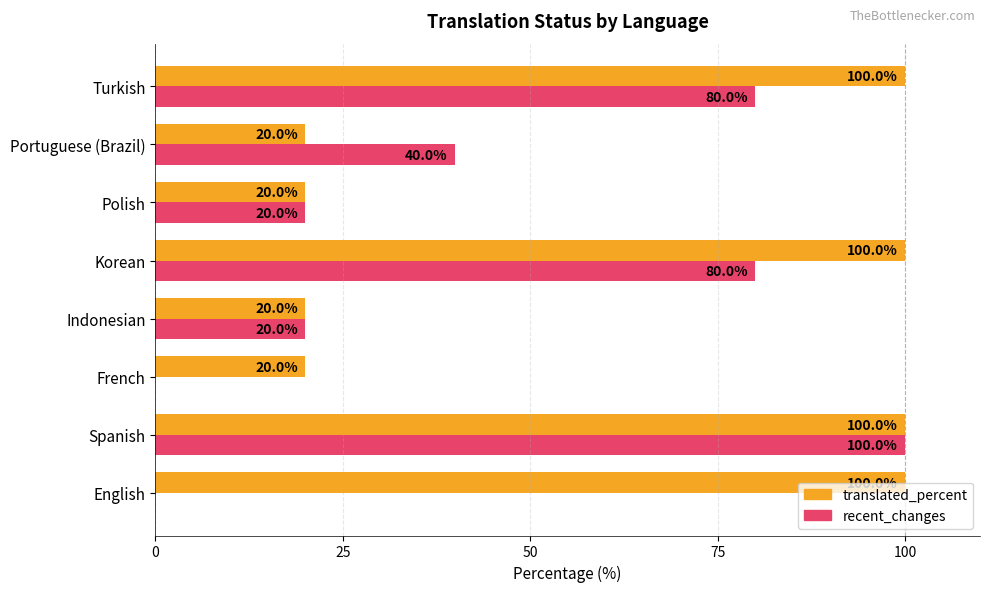

How many data points does each series have?

8